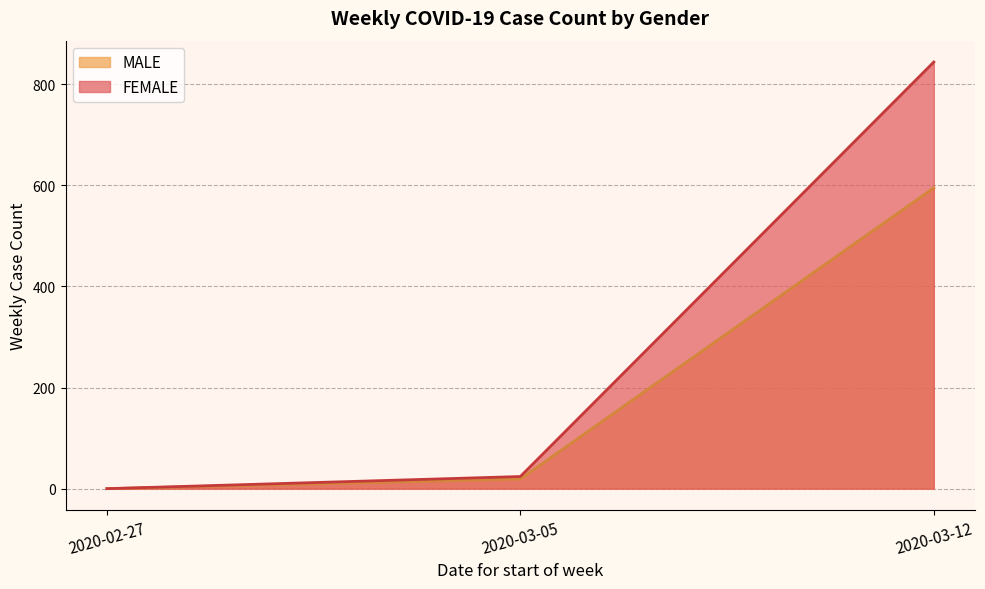

Reading right to left, extract all data points from this chart.

MALE: 2020-03-12=595	2020-03-05=19	2020-02-27=0
FEMALE: 2020-03-12=844	2020-03-05=24	2020-02-27=0